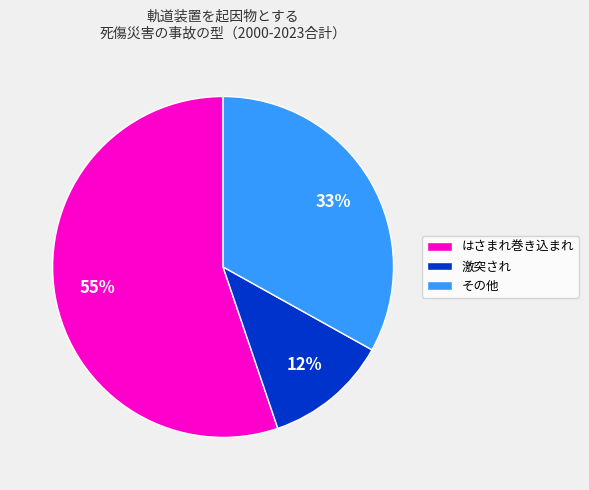

Is it true that 激突され is 17% of the pie?

False